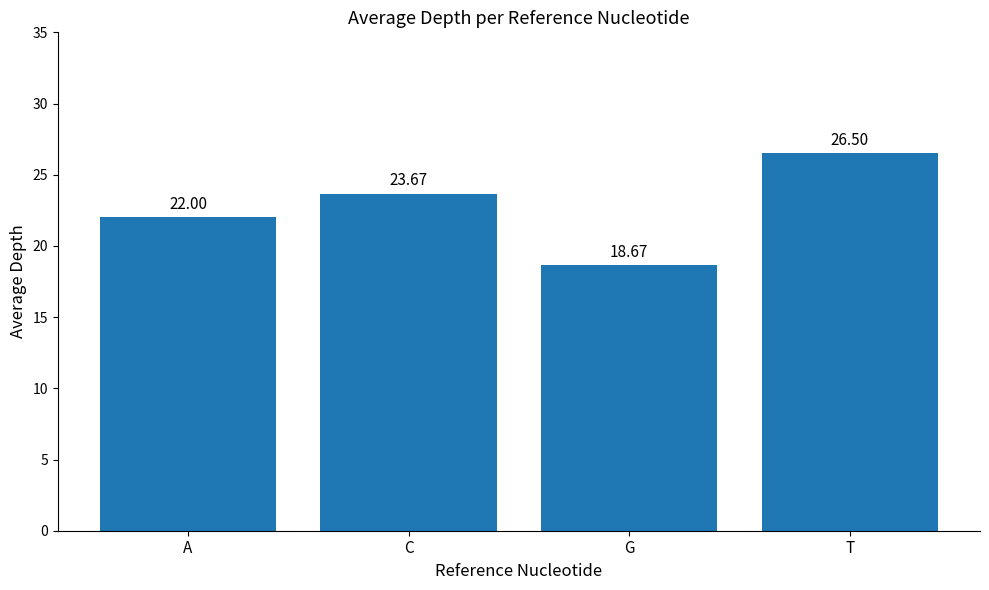

What is the average value?

22.7